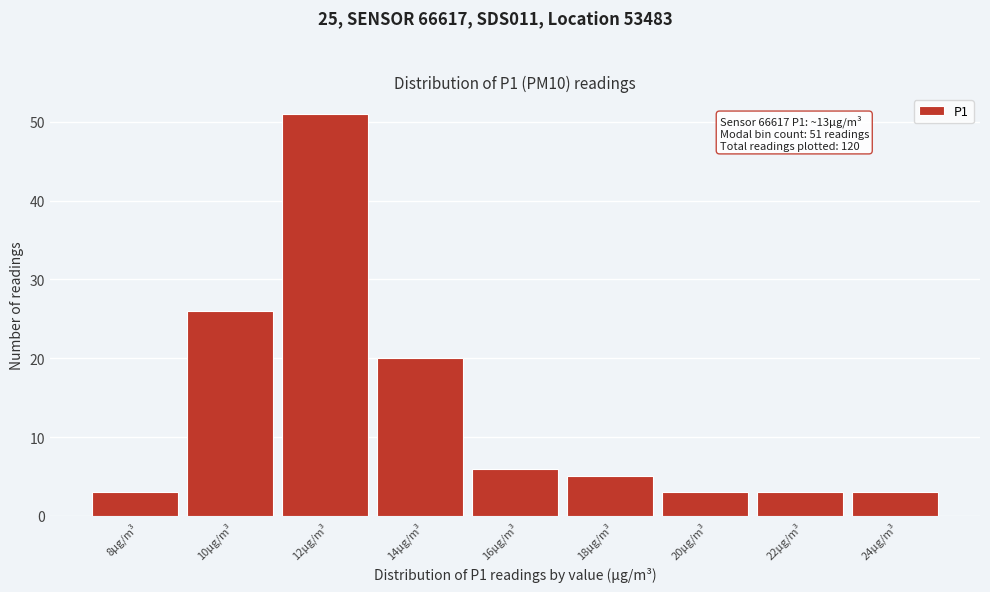

Reading left to right, extract all data points from this chart.

3	26	51	20	6	5	3	3	3